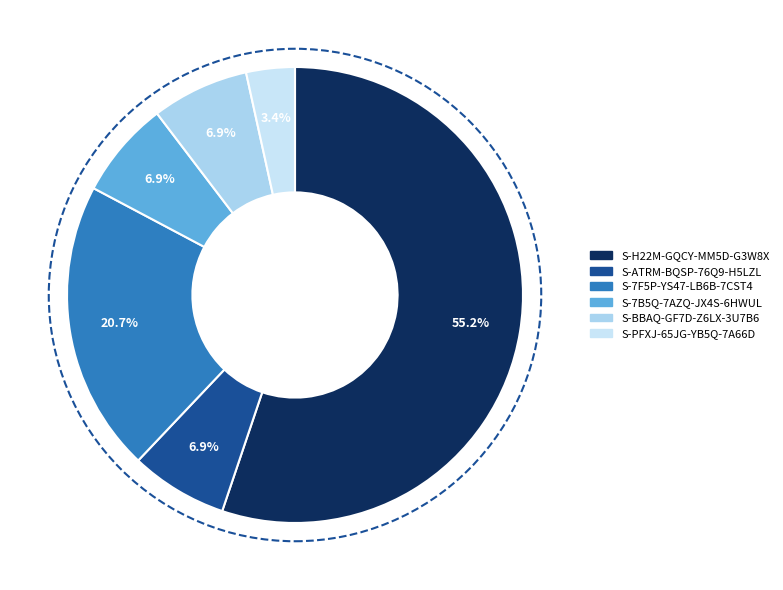

To the nearest percent, what percentage of the pie is S-BBAQ-GF7D-Z6LX-3U7B6?

7%